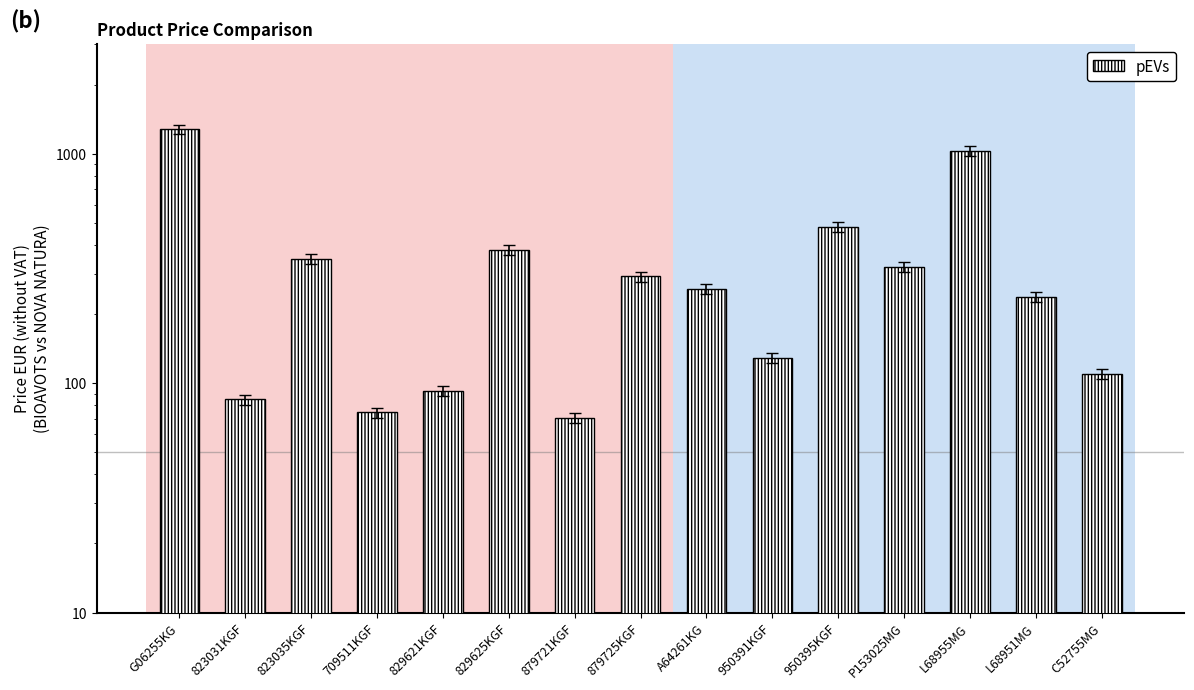

Reading left to right, what are all the values shown in this chart?

G06255KG=1276.5	823031KGF=84.9	823035KGF=347.8	709511KGF=74.5	829621KGF=92.5	829625KGF=380.9	879721KGF=70.4	879725KGF=291.9	A64261KG=256.8	950391KGF=128.3	950395KGF=480.2	P153025MG=320.4	L68955MG=1030.4	L68951MG=236.7	C52755MG=109.5